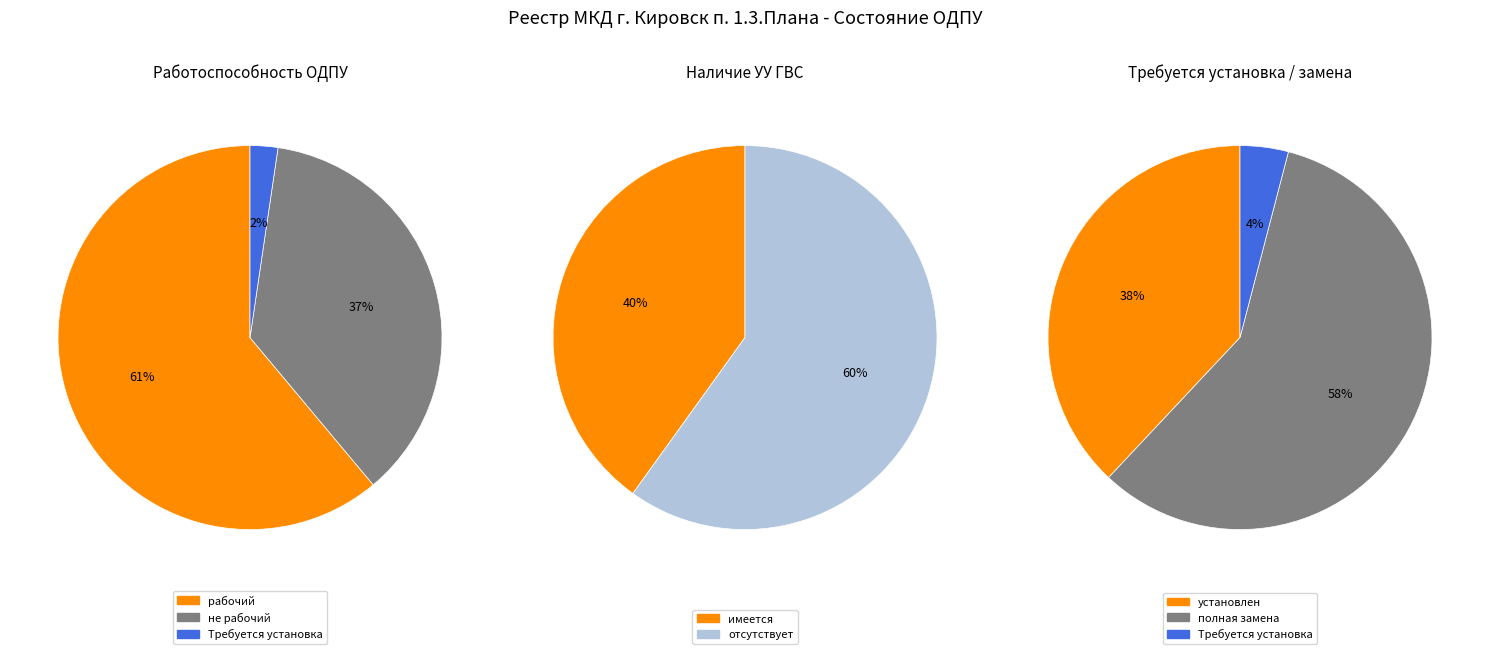

To the nearest percent, what is the combined percentage of рабочий and Требуется установка?

63%